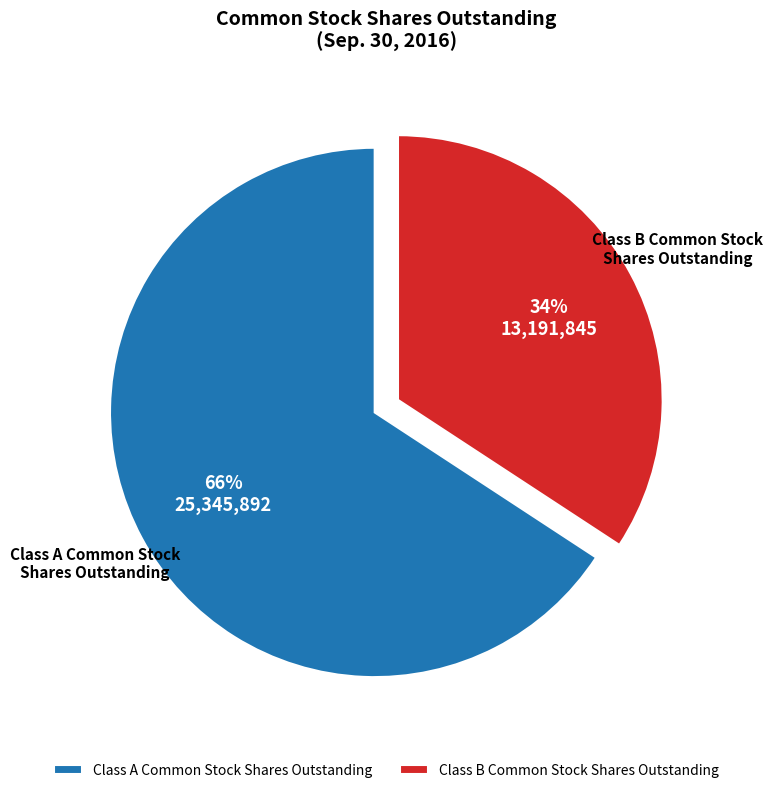

Which has a higher value, Class B Common Stock Shares Outstanding or Class A Common Stock Shares Outstanding?

Class A Common Stock Shares Outstanding